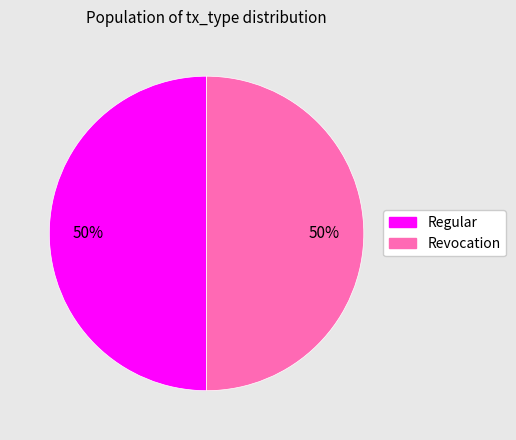

To the nearest percent, what is the average slice percentage?

50%